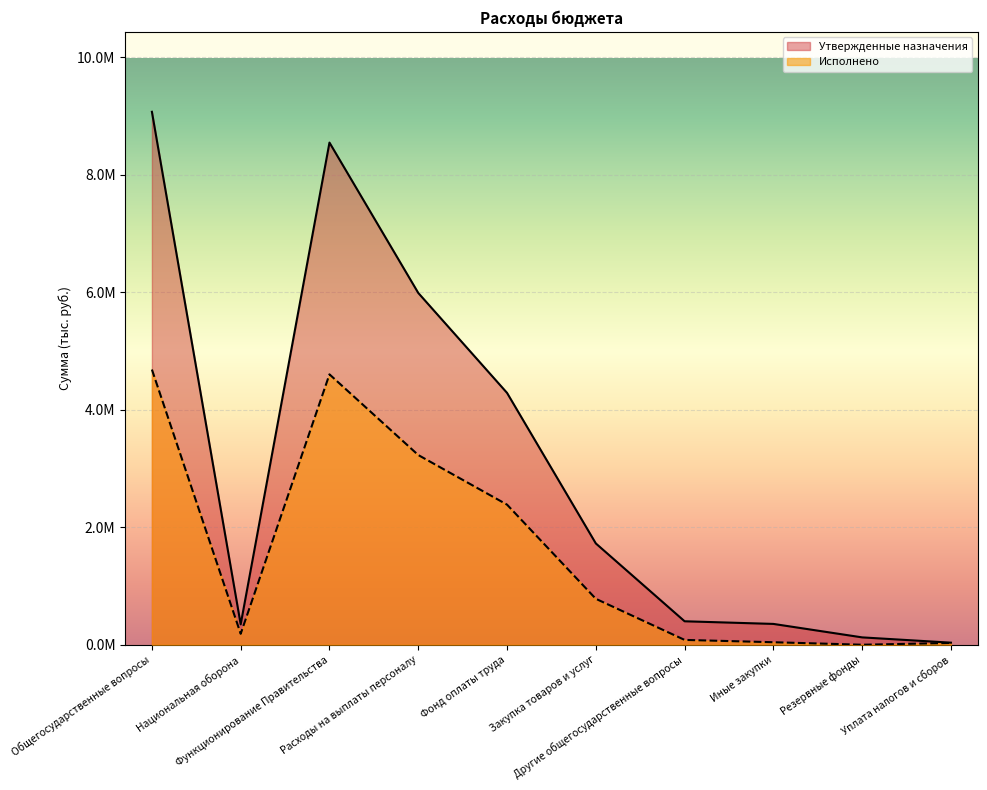

True or false: Утвержденные назначения has a value of 354300.0 at Иные закупки.

True